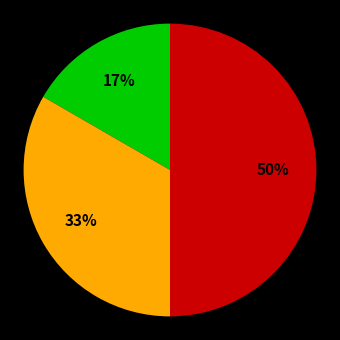

To the nearest percent, what is the difference between the largest and smallest slice percentages?

33%